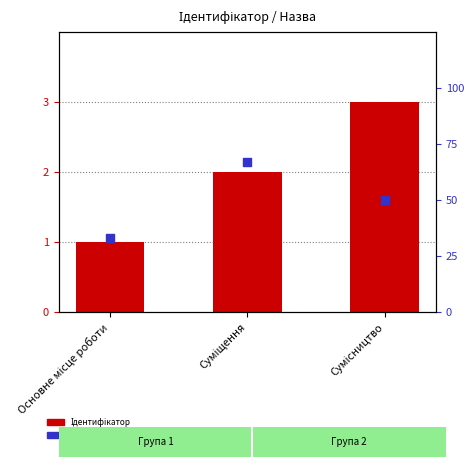

Which series has the largest total across all categories?

percentile rank within the sample